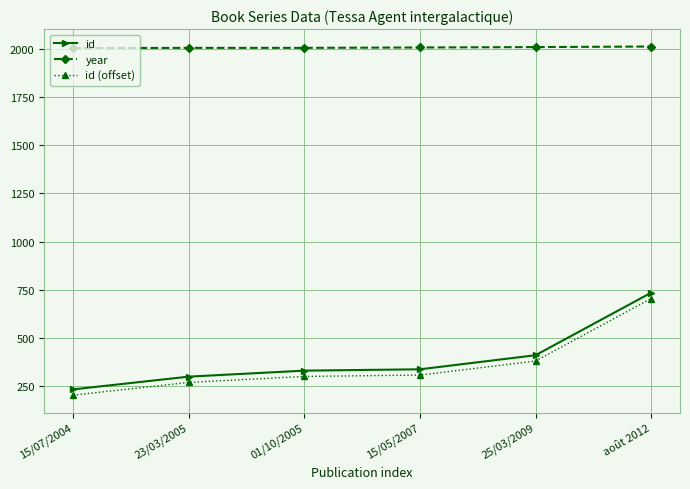

How many values in the id series are below 338?

3